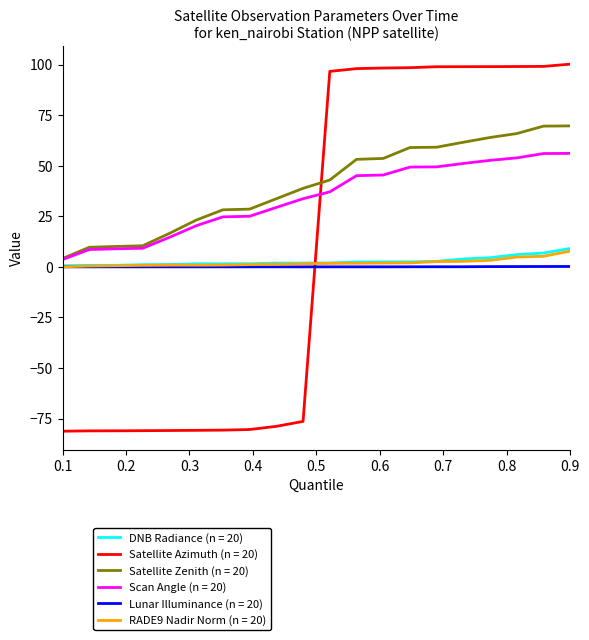

What is the greatest value displayed?

100.2